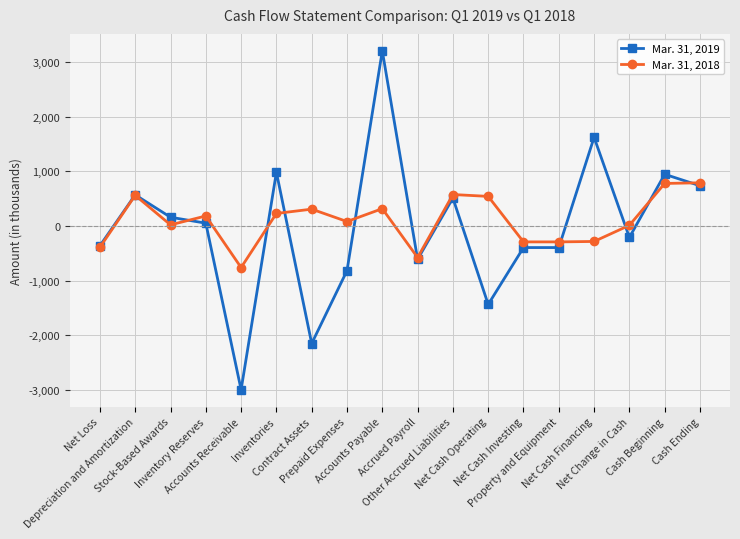

List the series in order of their peak value, lowest first.

Mar. 31, 2018, Mar. 31, 2019